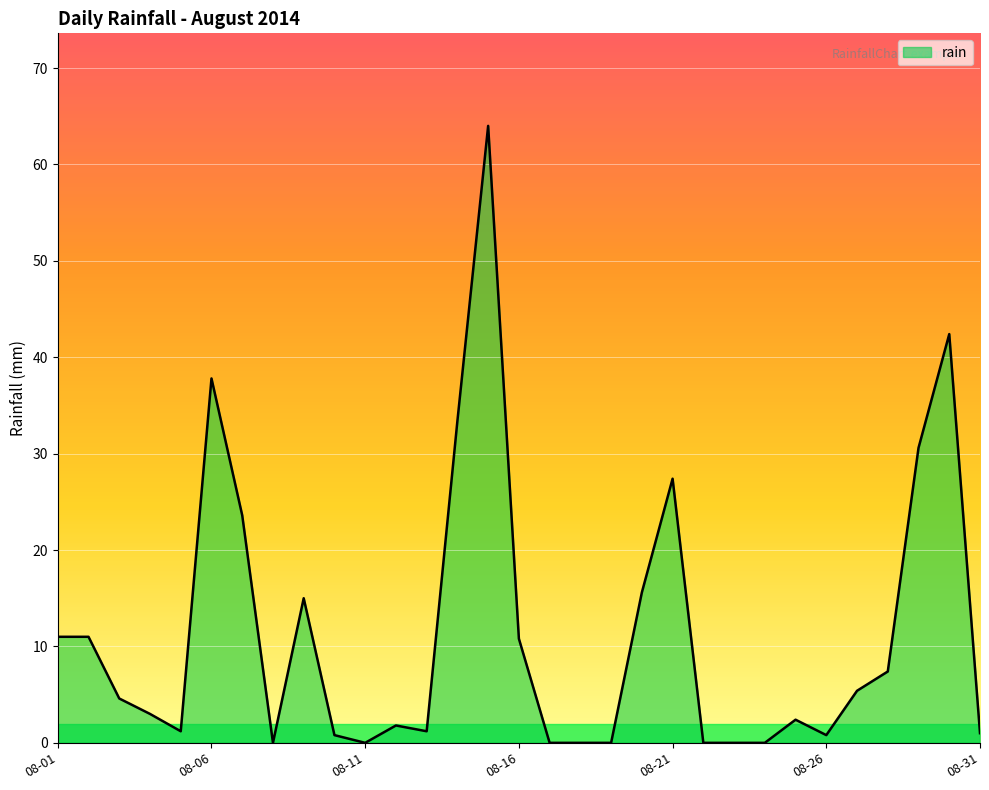

What is the difference between the maximum and minimum values?

64.0